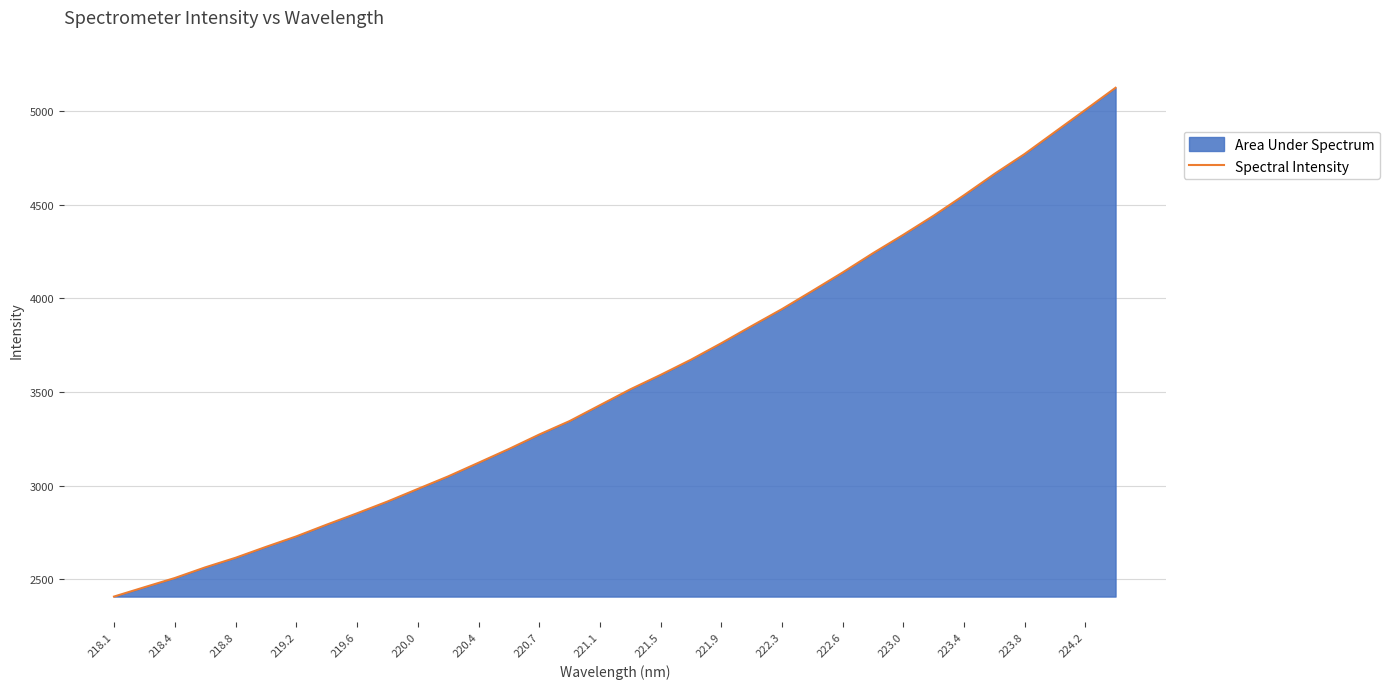

Count the number of data series in this chart.

1